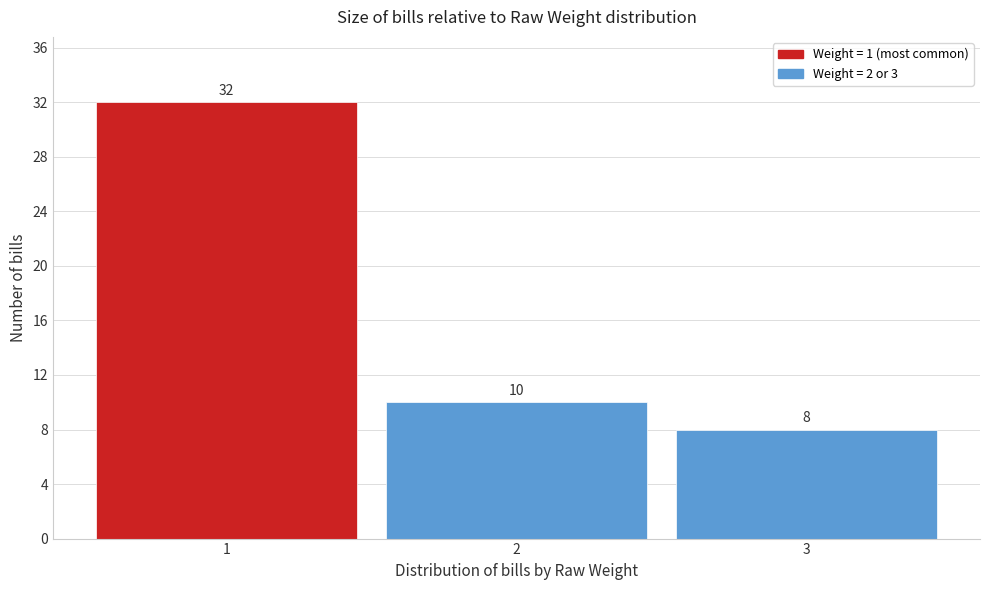

Reading right to left, transcribe all the data shown in this chart.

8	10	32